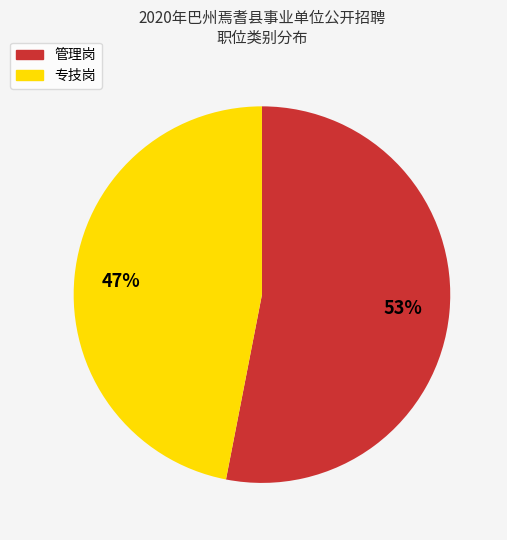

To the nearest percent, what percentage of the pie is 专技岗?

47%